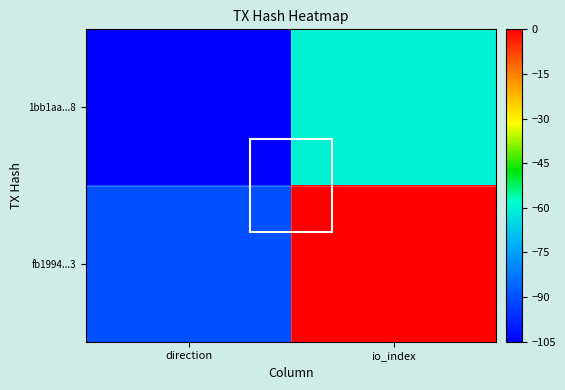

At io_index, list the series in order from largest to smallest.

fb1994...3, 1bb1aa...8